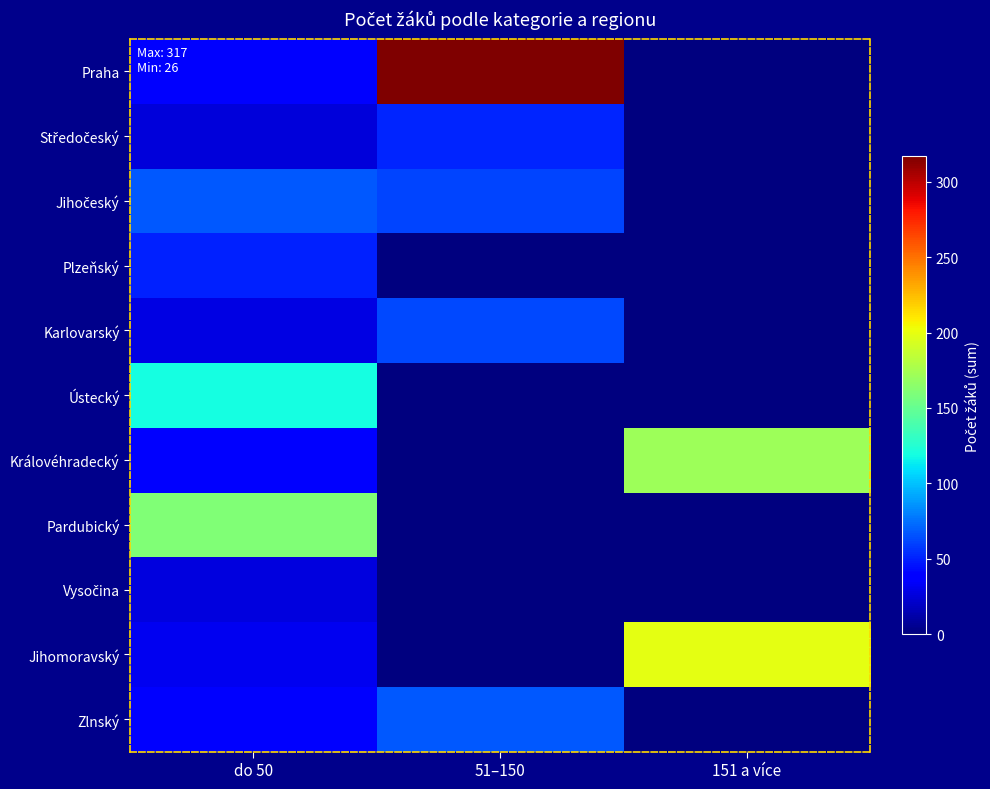

Which series has the largest total across all categories?

Praha